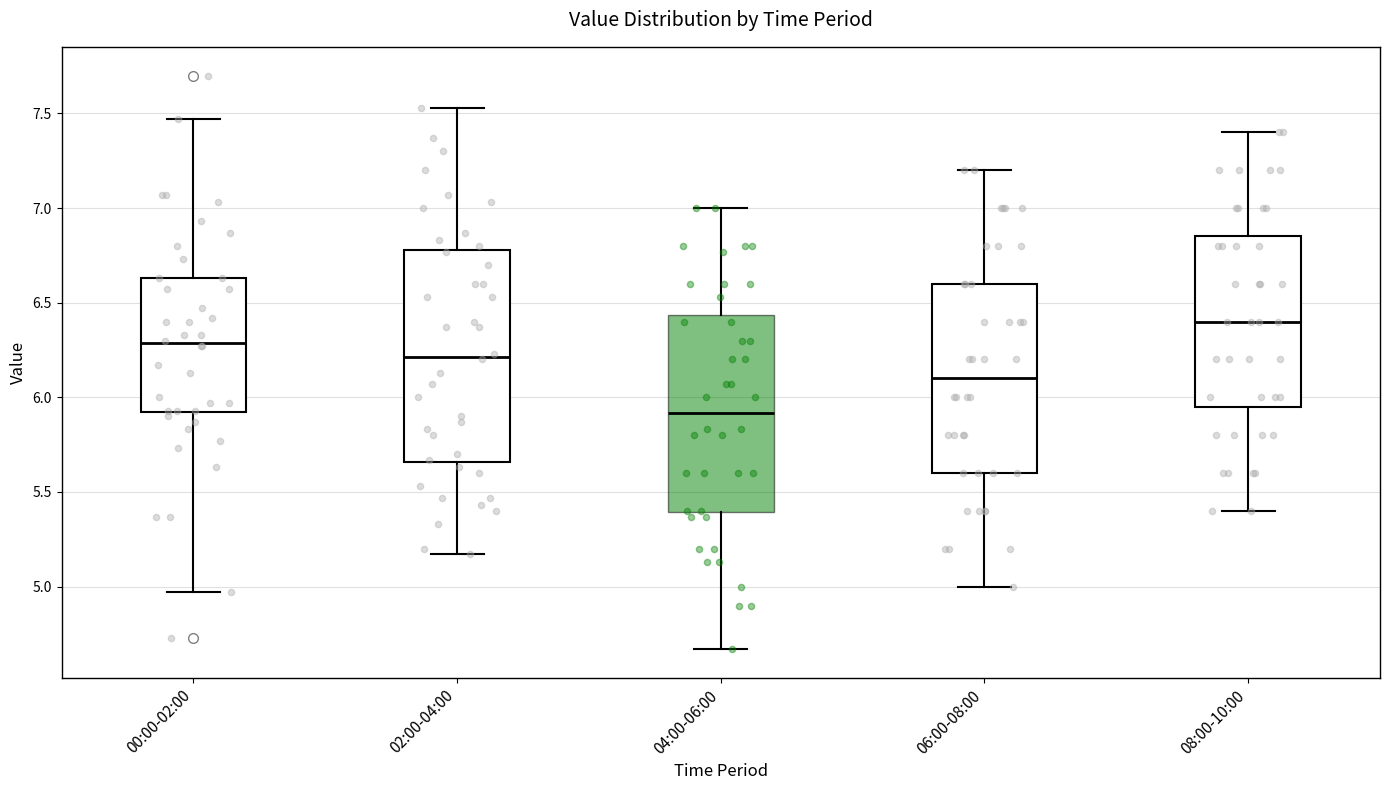

Which box is the tallest, from its lower edge to its upper edge?

02:00-04:00